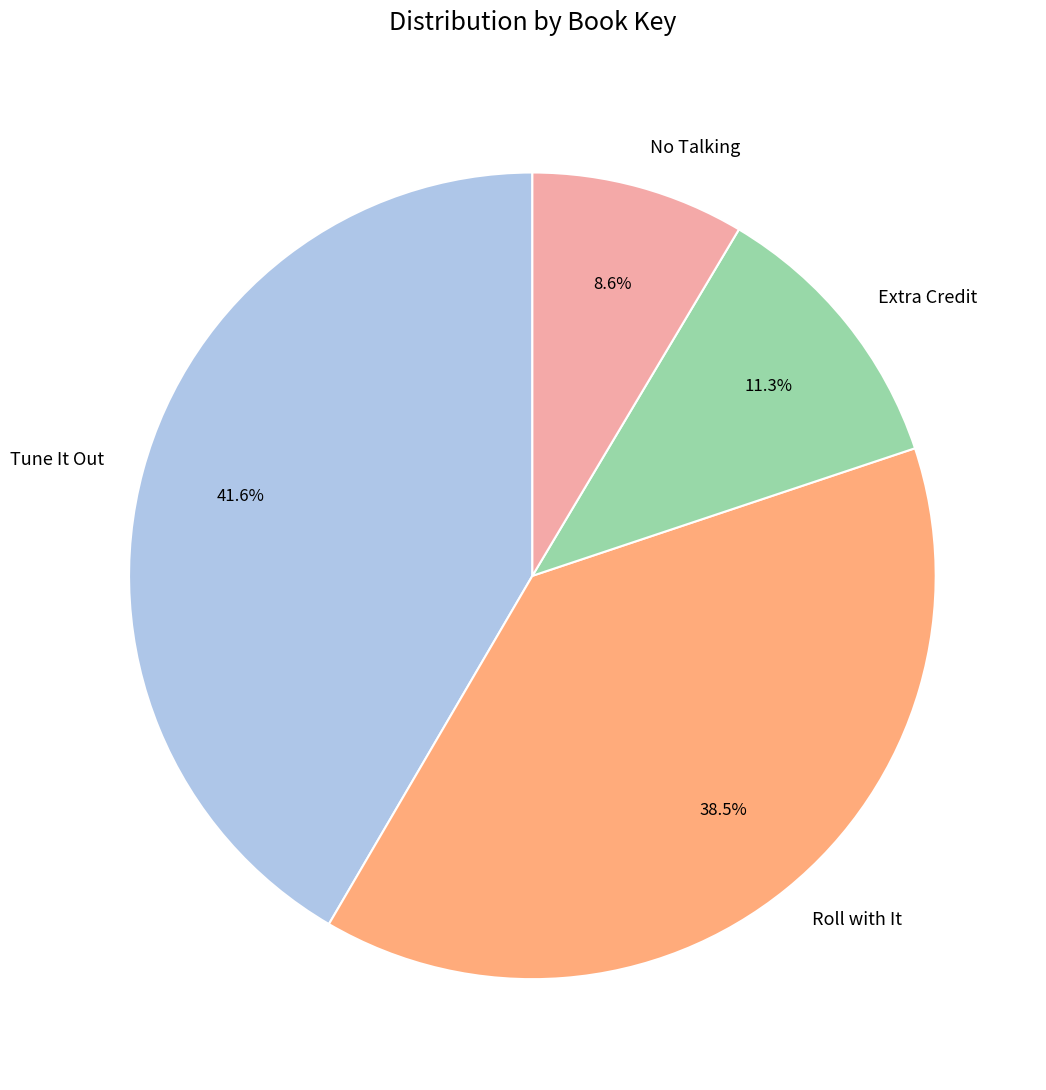

Approximately how many times larger is the value at Extra Credit compared to No Talking?

1.3